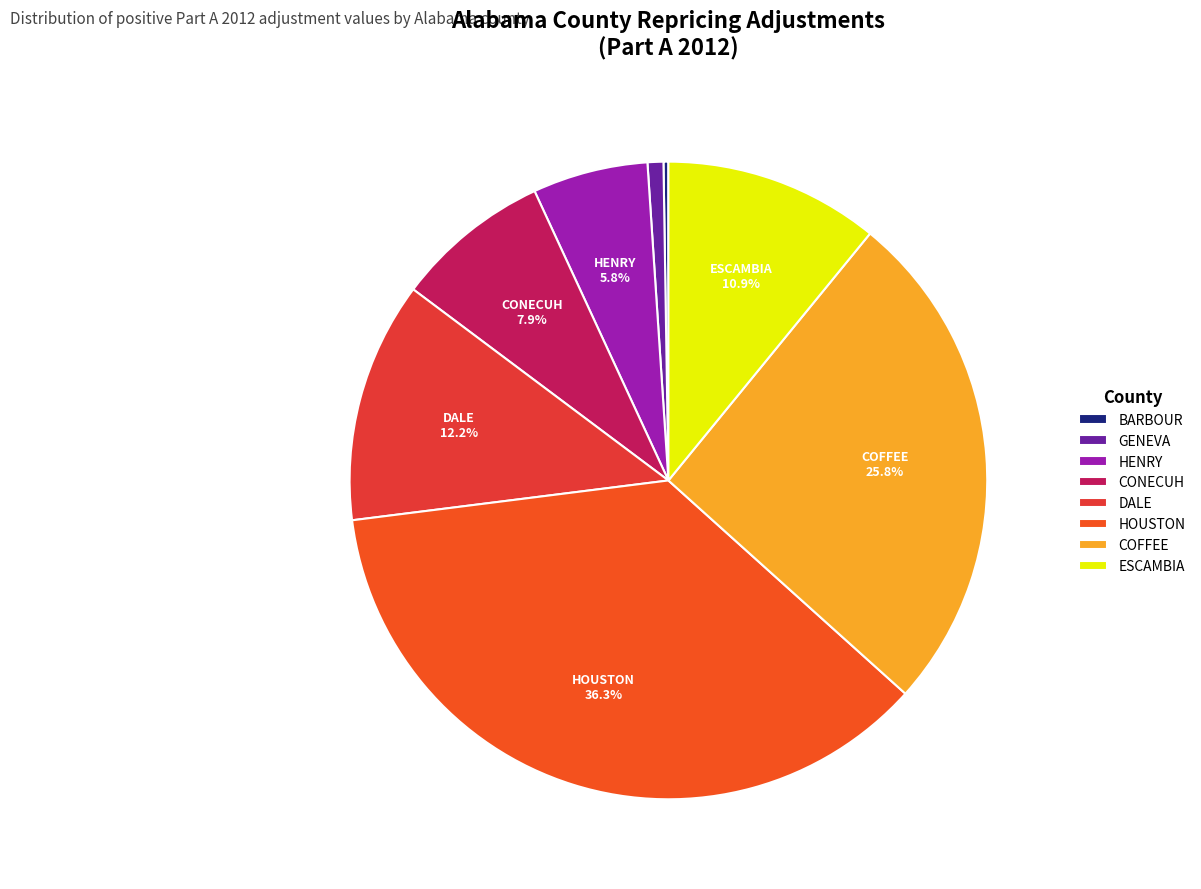

To the nearest percent, what is the average slice percentage?

12%